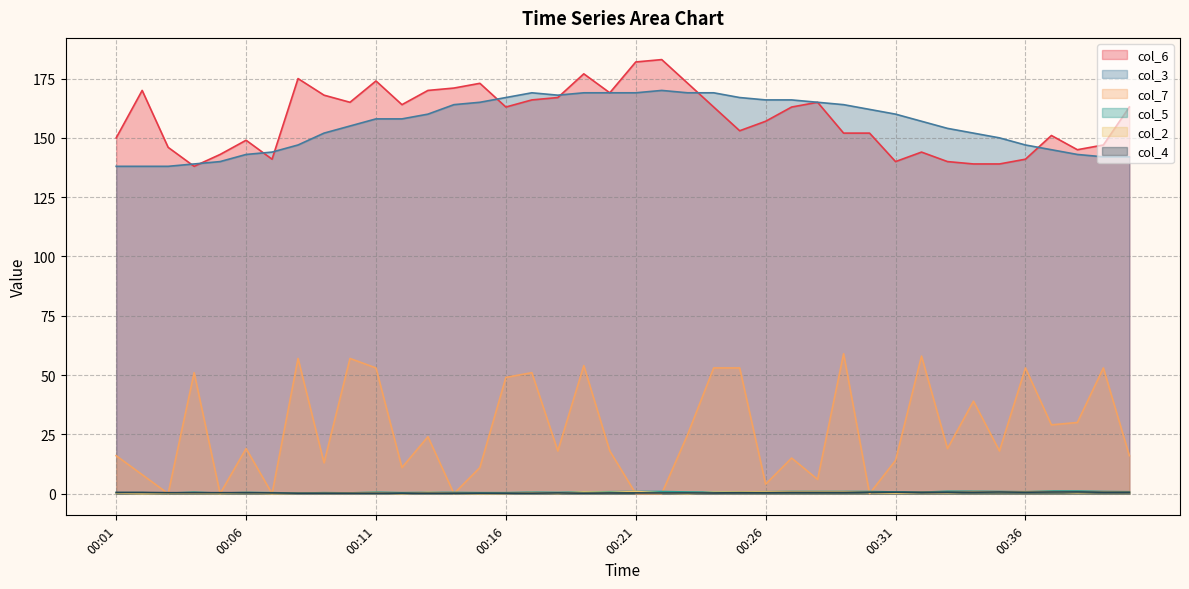

Reading left to right, transcribe all the data shown in this chart.

col_6: 00:01=150.0	00:02=170.0	00:03=146.0	00:04=138.0	00:05=143.0	00:06=149.0	00:07=141.0	00:08=175.0	00:09=168.0	00:10=165.0	00:11=174.0	00:12=164.0	00:13=170.0	00:14=171.0	00:15=173.0	00:16=163.0	00:17=166.0	00:18=167.0	00:19=177.0	00:20=169.0	00:21=182.0	00:22=183.0	00:23=173.0	00:24=163.0	00:25=153.0	00:26=157.0	00:27=163.0	00:28=165.0	00:29=152.0	00:30=152.0	00:31=140.0	00:32=144.0	00:33=140.0	00:34=139.0	00:35=139.0	00:36=141.0	00:37=151.0	00:38=145.0	00:39=147.0	00:40=163.0
col_3: 00:01=138.0	00:02=138.0	00:03=138.0	00:04=139.0	00:05=140.0	00:06=143.0	00:07=144.0	00:08=147.0	00:09=152.0	00:10=155.0	00:11=158.0	00:12=158.0	00:13=160.0	00:14=164.0	00:15=165.0	00:16=167.0	00:17=169.0	00:18=168.0	00:19=169.0	00:20=169.0	00:21=169.0	00:22=170.0	00:23=169.0	00:24=169.0	00:25=167.0	00:26=166.0	00:27=166.0	00:28=165.0	00:29=164.0	00:30=162.0	00:31=160.0	00:32=157.0	00:33=154.0	00:34=152.0	00:35=150.0	00:36=147.0	00:37=145.0	00:38=143.0	00:39=142.0	00:40=142.0
col_7: 00:01=16.0	00:02=8.0	00:03=0.0	00:04=51.0	00:05=0.0	00:06=19.0	00:07=0.0	00:08=57.0	00:09=13.0	00:10=57.0	00:11=53.0	00:12=11.0	00:13=24.0	00:14=0.0	00:15=11.0	00:16=49.0	00:17=51.0	00:18=18.0	00:19=54.0	00:20=18.0	00:21=0.0	00:22=0.0	00:23=25.0	00:24=53.0	00:25=53.0	00:26=4.0	00:27=15.0	00:28=6.0	00:29=59.0	00:30=0.0	00:31=14.0	00:32=58.0	00:33=19.0	00:34=39.0	00:35=18.0	00:36=53.0	00:37=29.0	00:38=30.0	00:39=53.0	00:40=16.0
col_5: 00:01=0.4	00:02=0.4	00:03=0.2	00:04=0.6	00:05=0.2	00:06=0.5	00:07=0.4	00:08=0.2	00:09=0.4	00:10=0.3	00:11=0.6	00:12=0.4	00:13=0.5	00:14=0.5	00:15=0.4	00:16=0.4	00:17=0.6	00:18=0.5	00:19=0.7	00:20=0.8	00:21=0.9	00:22=0.9	00:23=0.7	00:24=0.6	00:25=0.7	00:26=0.8	00:27=0.9	00:28=0.9	00:29=0.9	00:30=0.9	00:31=0.7	00:32=0.6	00:33=1.0	00:34=1.0	00:35=0.9	00:36=0.8	00:37=1.1	00:38=1.1	00:39=0.9	00:40=0.8
col_2: 00:01=0.3	00:02=0.0	00:03=0.2	00:04=0.2	00:05=0.1	00:06=0.4	00:07=0.0	00:08=0.2	00:09=0.2	00:10=0.3	00:11=0.4	00:12=0.0	00:13=0.5	00:14=0.2	00:15=0.0	00:16=0.1	00:17=0.4	00:18=0.1	00:19=0.7	00:20=0.5	00:21=0.9	00:22=0.3	00:23=0.0	00:24=0.6	00:25=0.7	00:26=0.8	00:27=0.8	00:28=0.8	00:29=0.8	00:30=0.5	00:31=0.2	00:32=0.6	00:33=0.4	00:34=0.8	00:35=0.7	00:36=0.8	00:37=0.8	00:38=0.4	00:39=0.7	00:40=0.6
col_4: 00:01=0.5	00:02=0.5	00:03=0.4	00:04=0.4	00:05=0.4	00:06=0.4	00:07=0.3	00:08=0.2	00:09=0.2	00:10=0.2	00:11=0.2	00:12=0.2	00:13=0.2	00:14=0.2	00:15=0.2	00:16=0.2	00:17=0.2	00:18=0.3	00:19=0.2	00:20=0.3	00:21=0.3	00:22=0.3	00:23=0.3	00:24=0.3	00:25=0.4	00:26=0.4	00:27=0.5	00:28=0.5	00:29=0.5	00:30=0.6	00:31=0.6	00:32=0.6	00:33=0.6	00:34=0.6	00:35=0.7	00:36=0.6	00:37=0.7	00:38=0.7	00:39=0.6	00:40=0.6